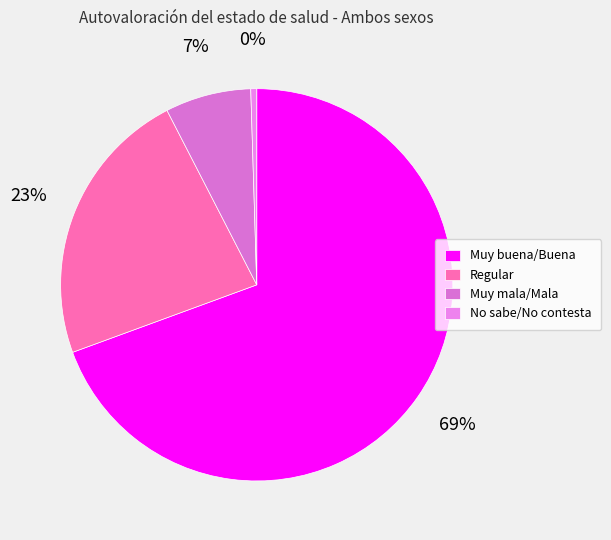

Between Muy mala/Mala and Regular, which is larger?

Regular